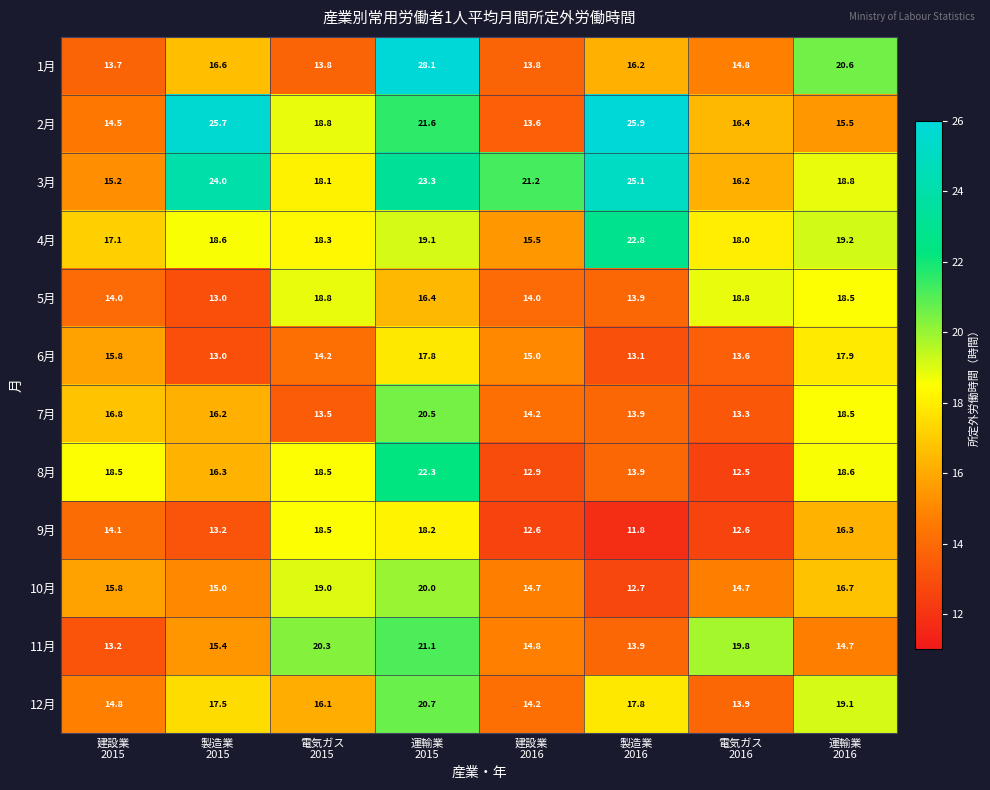

At which category is the sum across all series the highest?

運輸業
2015